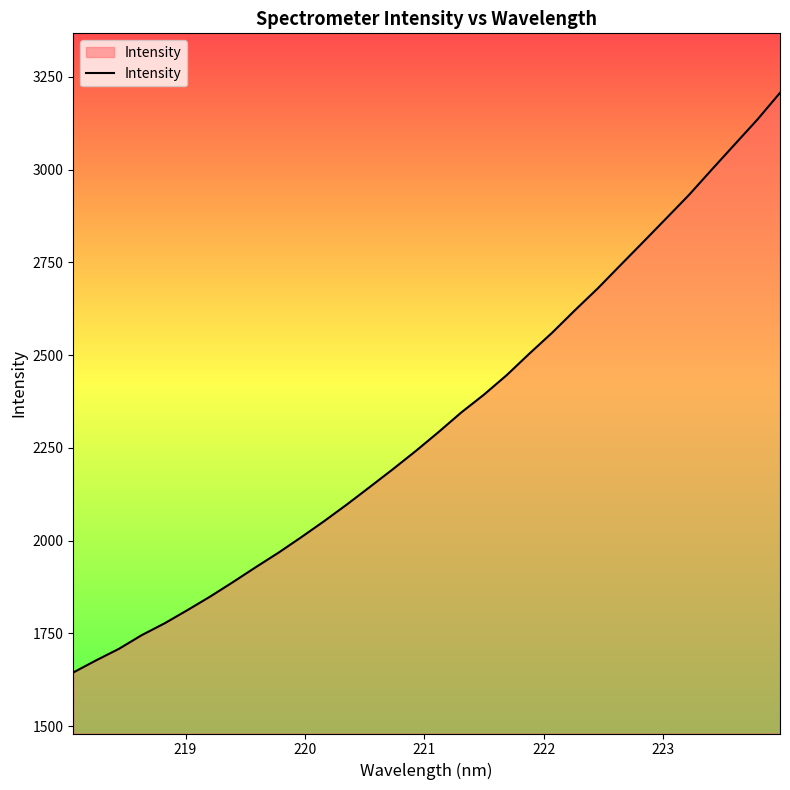

What is the greatest value displayed?

3206.8